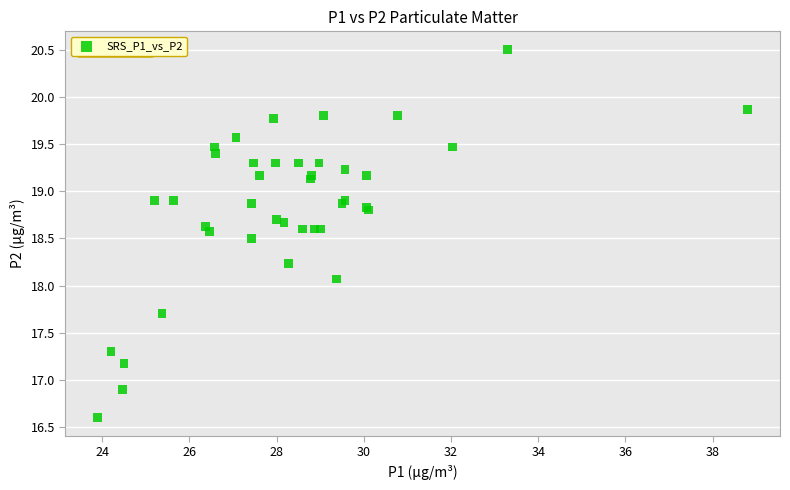

What Y value in the scatter plot is closest to 18?

18.1